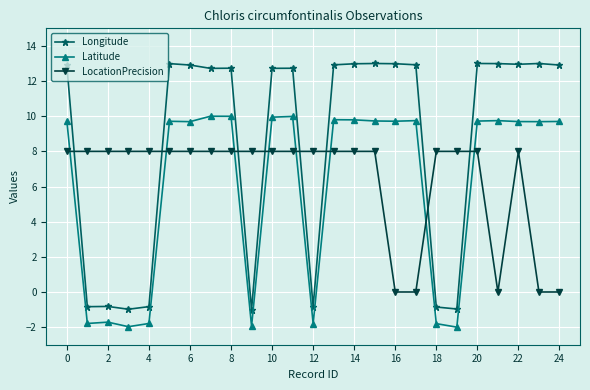

Which series has the largest total across all categories?

Longitude